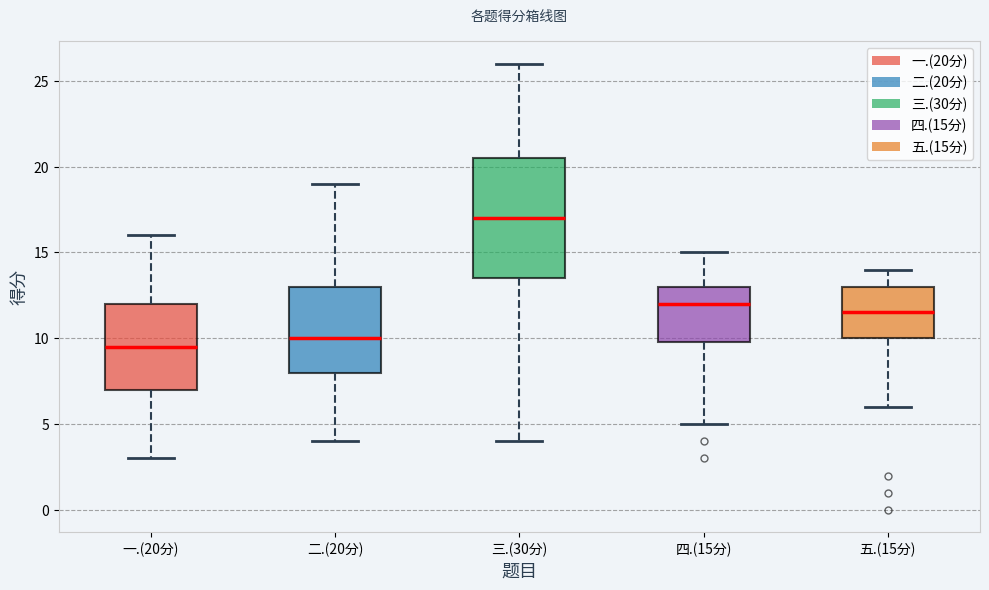

Where does the upper whisker of the box for 五.(15分) end on the y-axis? The values are not printed on the chart, so give them approximately, as read against the axis.

14.0